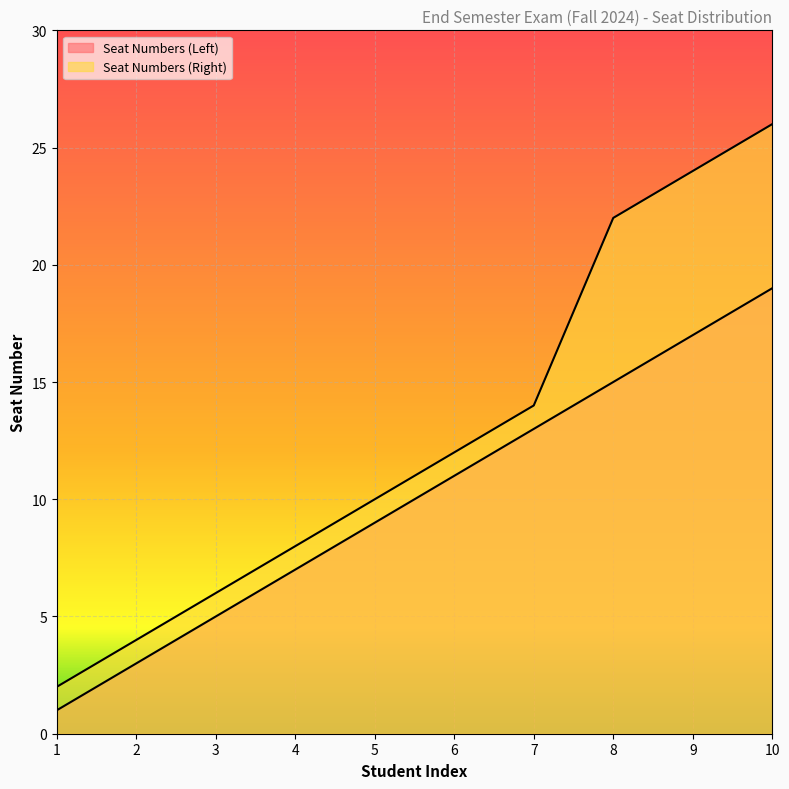

List the series in order of their peak value, highest first.

Seat Numbers (Right), Seat Numbers (Left)